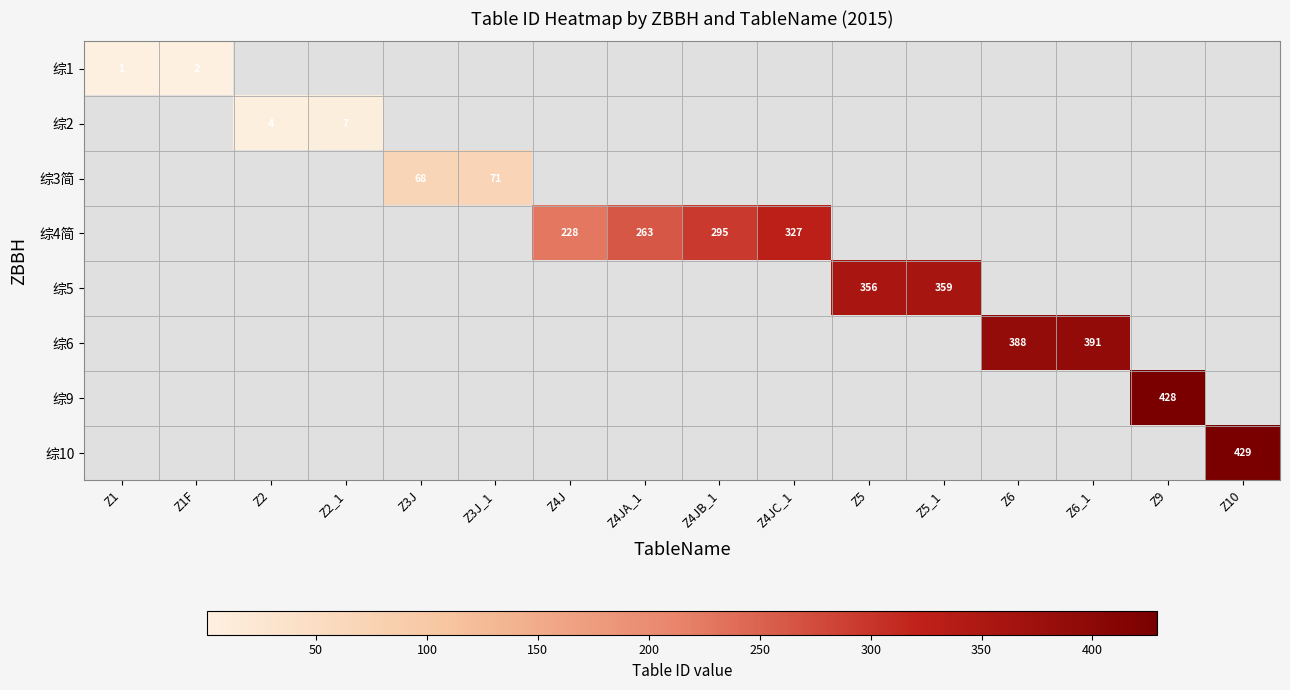

Is it true that 综3简 equals 71 at Z3J_1?

True